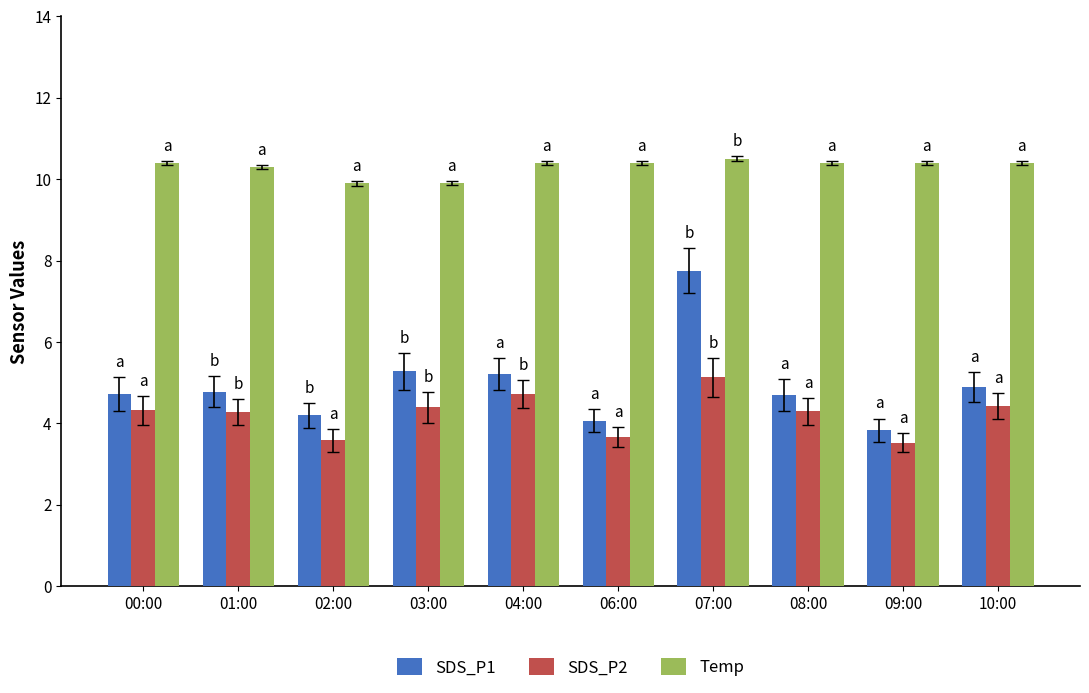

Is it true that Temp equals 6.5 at 00:00?

False